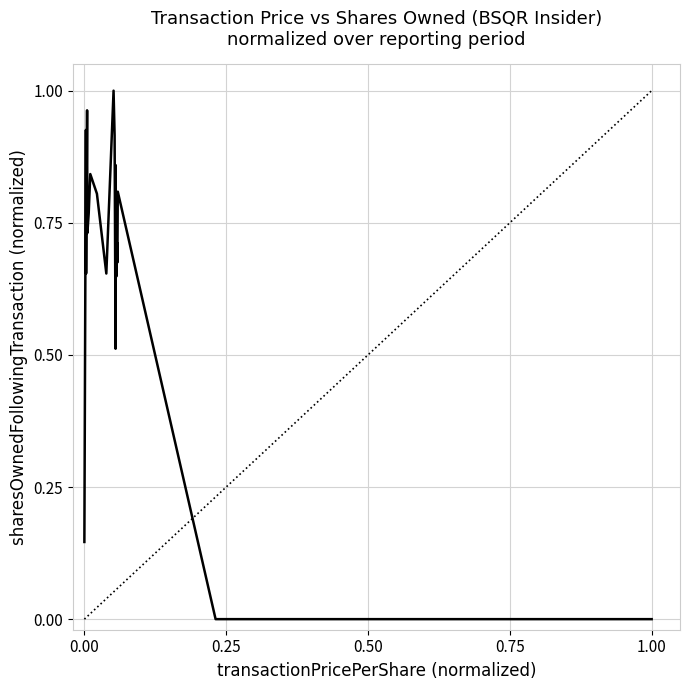

Does the chart display data point markers on the line(s)?

No